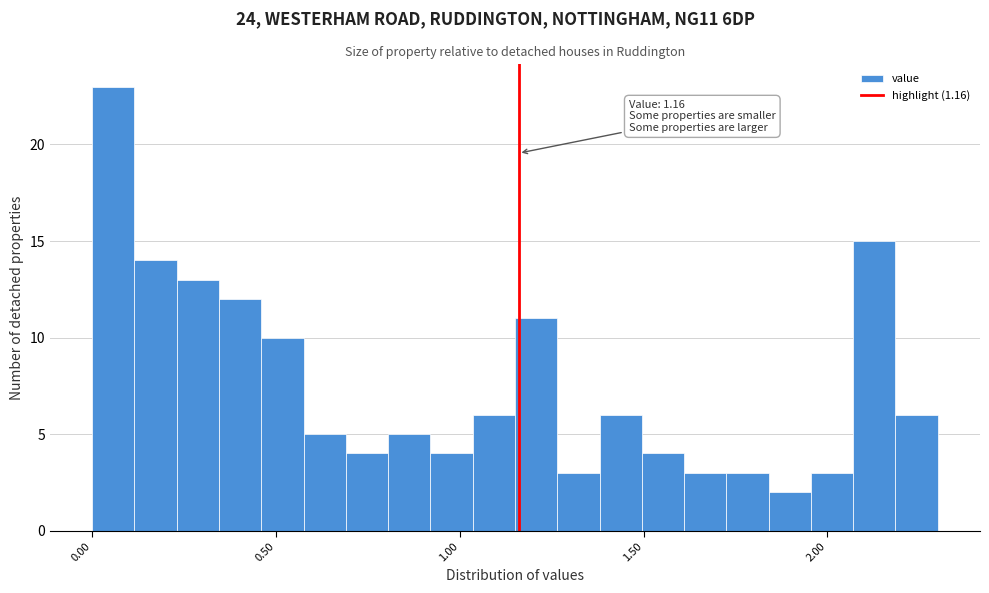

Read against the x-axis, roughly where is the centre of the tallest bar?

0.05